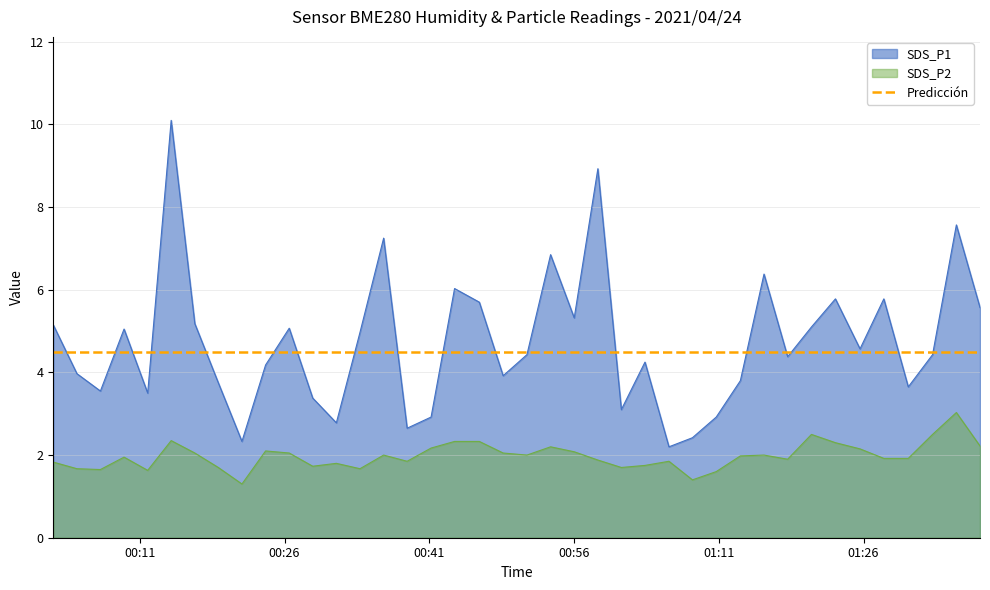

Reading left to right, what are all the values shown in this chart?

SDS_P1: 5.2	4.0	3.5	5.0	3.5	10.1	5.2	3.8	2.3	4.2	5.1	3.4	2.8	5.0	7.2	2.6	2.9	6.0	5.7	3.9	4.4	6.8	5.3	8.9	3.1	4.2	2.2	2.4	2.9	3.8	6.4	4.4	5.1	5.8	4.6	5.8	3.6	4.4	7.6	5.6
SDS_P2: 1.8	1.7	1.6	1.9	1.6	2.4	2.0	1.7	1.3	2.1	2.0	1.7	1.8	1.7	2.0	1.9	2.2	2.3	2.3	2.0	2.0	2.2	2.1	1.9	1.7	1.8	1.9	1.4	1.6	2.0	2.0	1.9	2.5	2.3	2.1	1.9	1.9	2.5	3.0	2.2